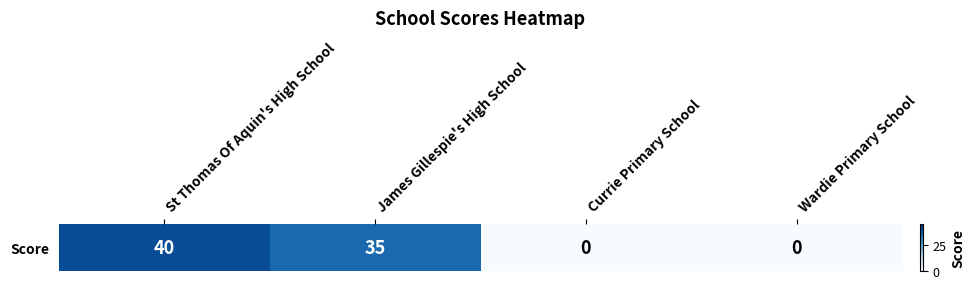

Reading left to right, list all the values displayed in this chart.

St Thomas Of Aquin's High School=40	James Gillespie's High School=35	Currie Primary School=0	Wardie Primary School=0